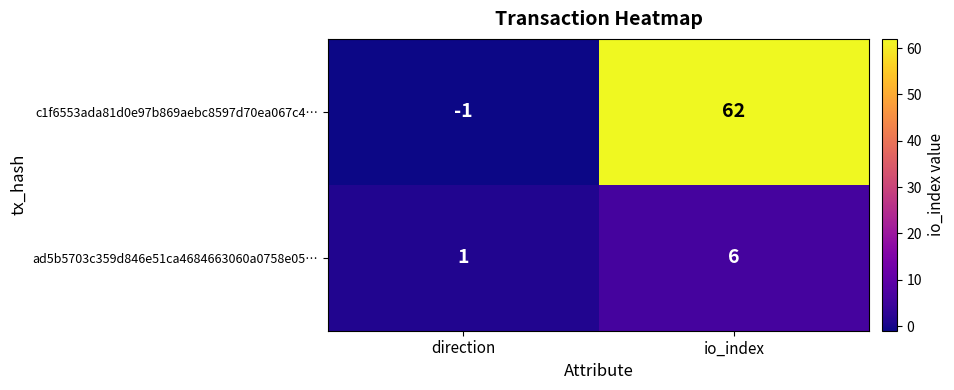

At which label is ad5b5703c359d846e51ca4684663060a0758e05… closest to 3?

direction